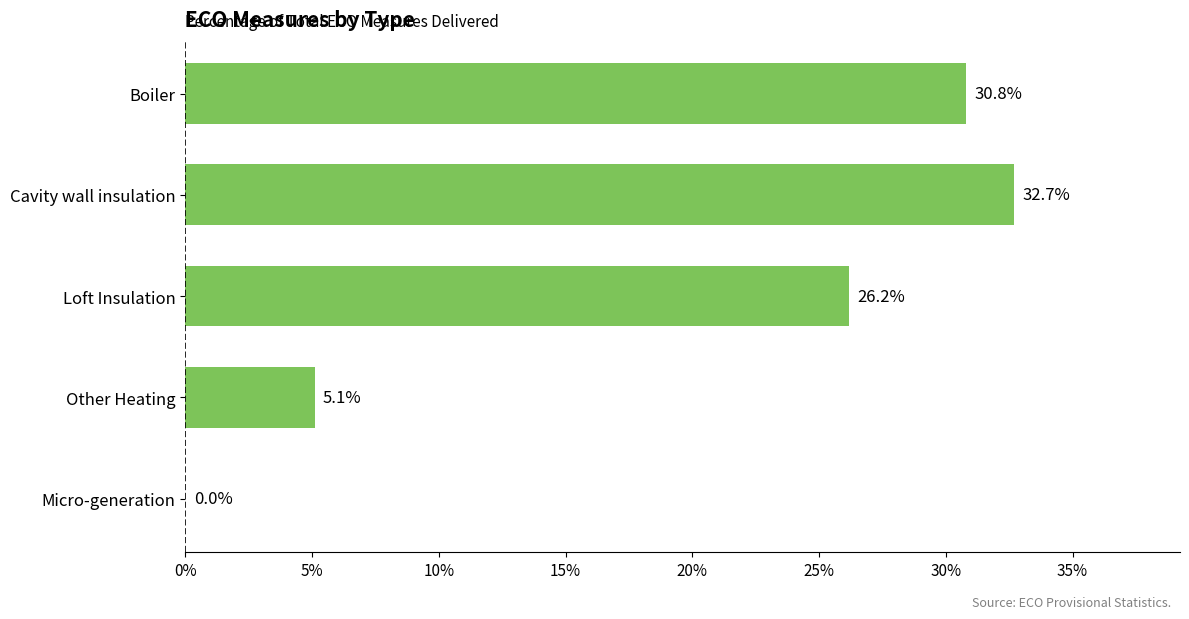

Is it true that the value at Cavity wall insulation is 32.7?

True